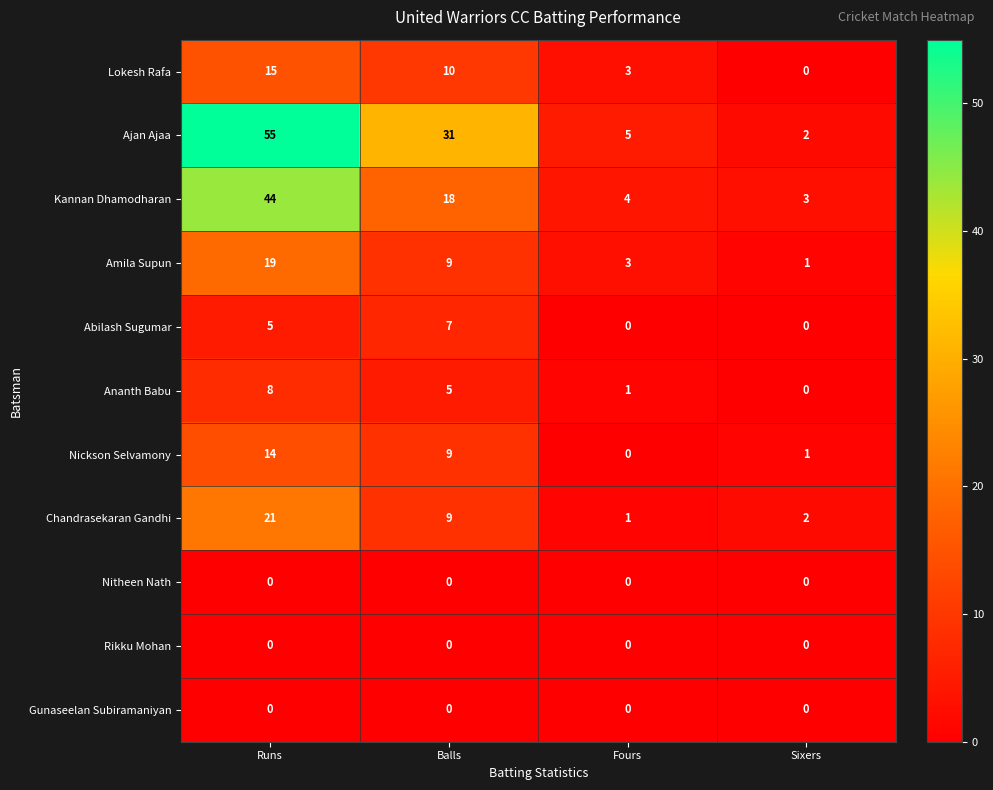

List the labels in order of Chandrasekaran Gandhi value, largest first.

Runs, Balls, Sixers, Fours